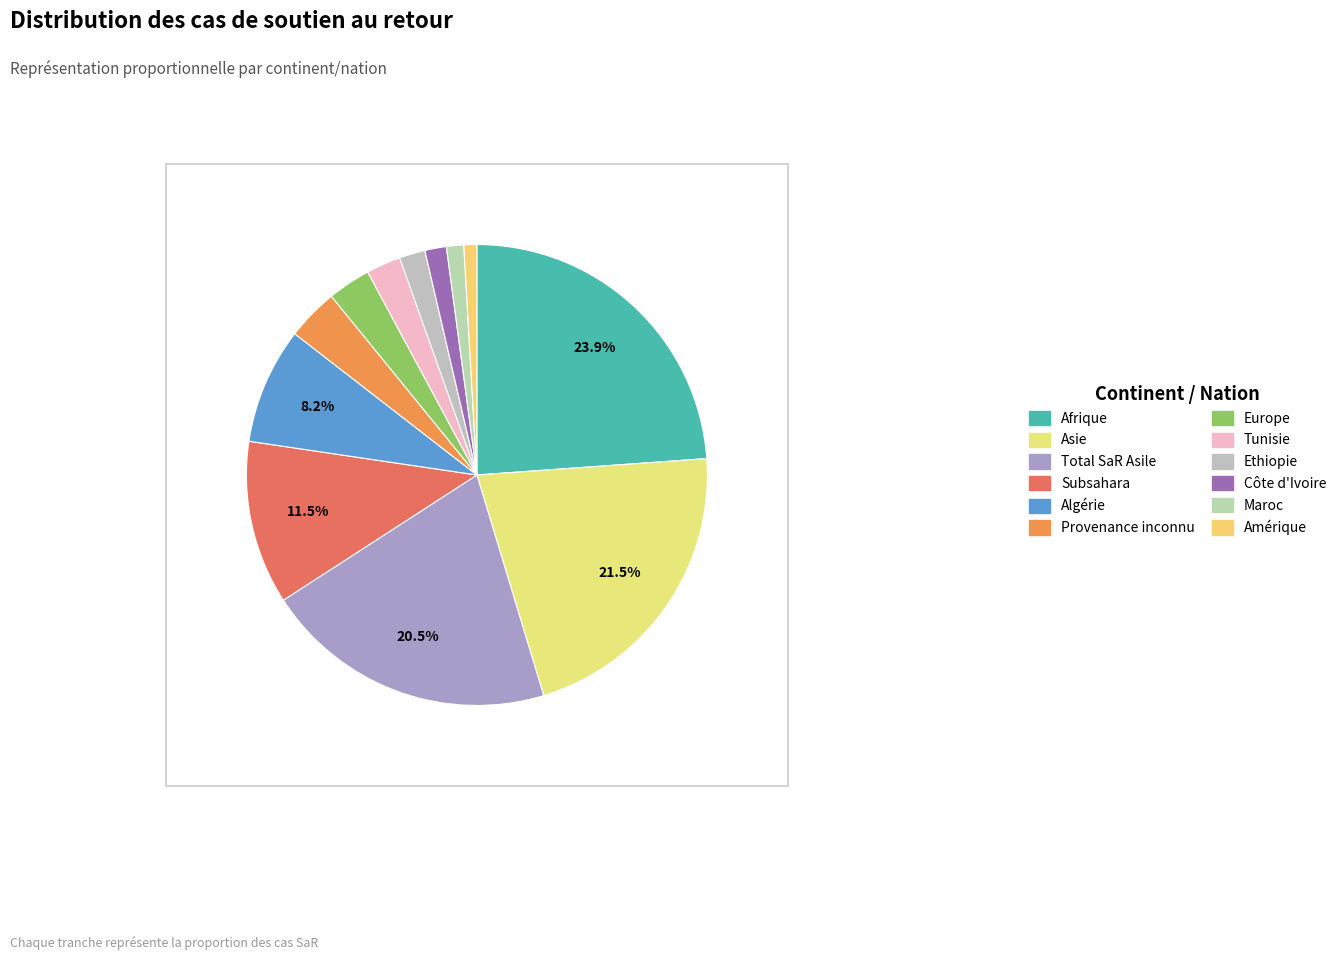

Which category has the biggest portion of the pie?

Afrique